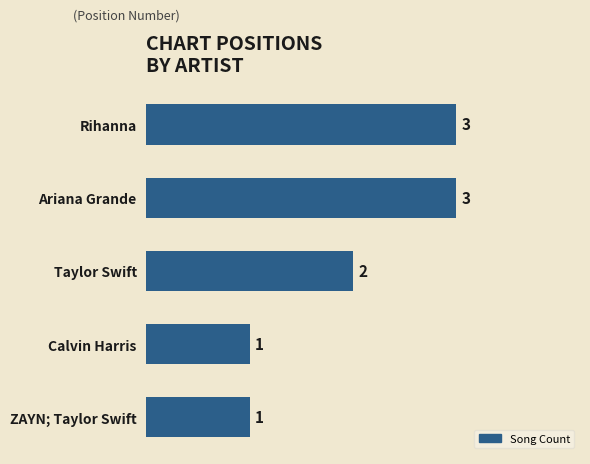

Count the number of data series in this chart.

1